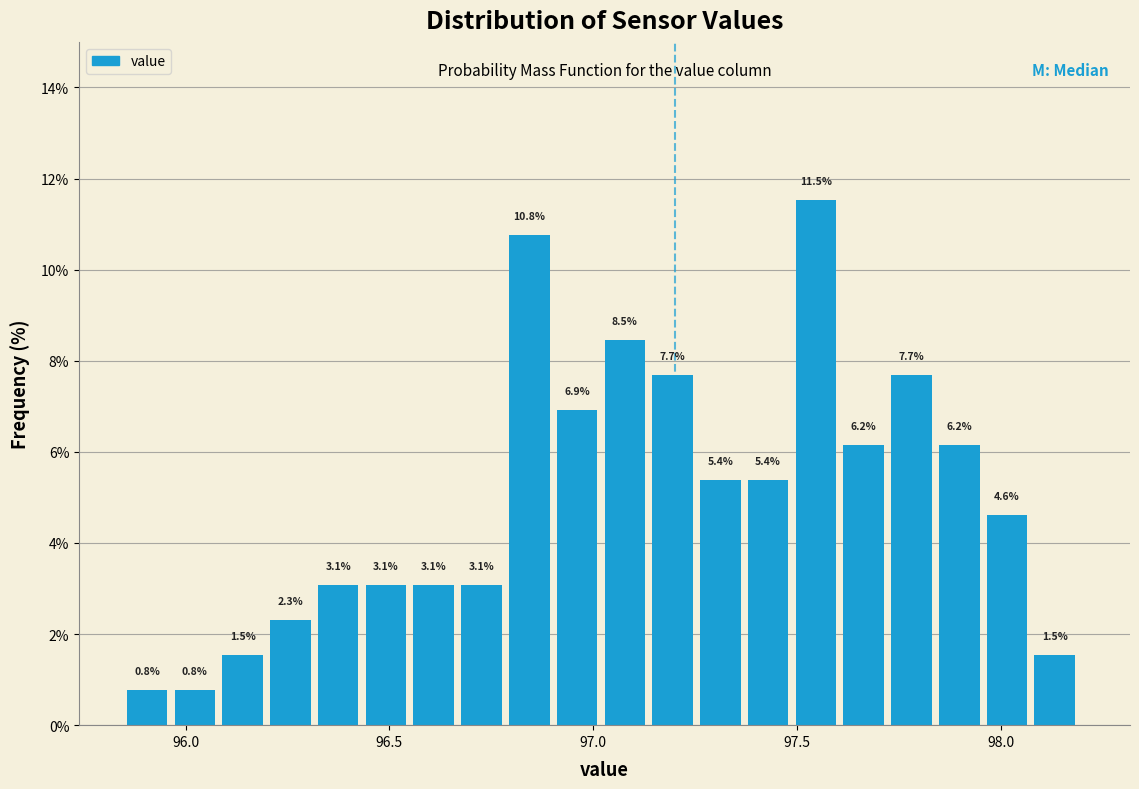

Around what value on the x-axis is the tallest bar? Give the approximate position of its centre, as read against the axis.

97.55